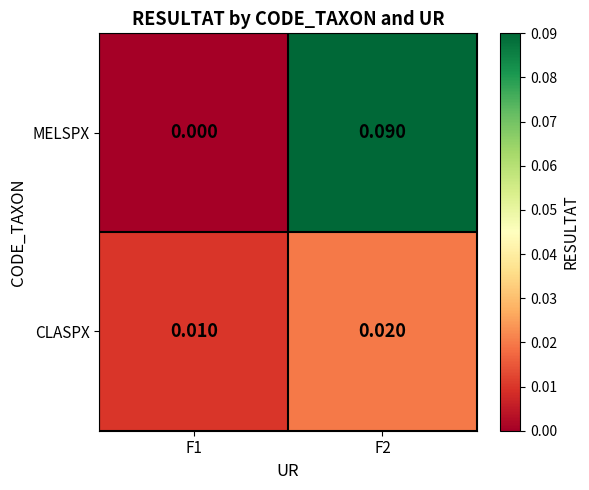

Rank the series by their average value, from highest to lowest.

MELSPX, CLASPX